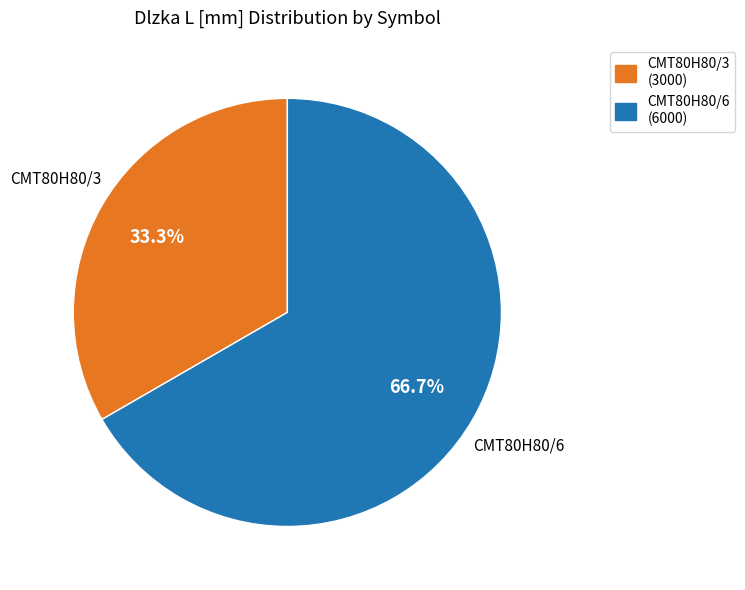

Do CMT80H80/6 and CMT80H80/3 together represent more than half of the pie?

Yes